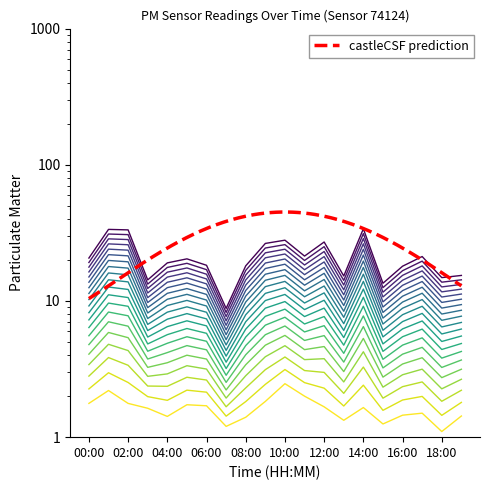

The value of P2 at 04:00 is 1.4. True or false?

True